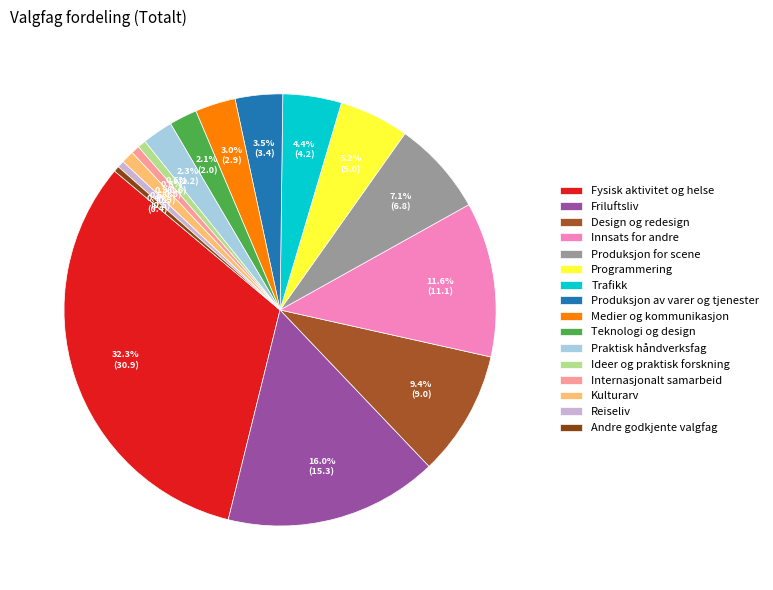

To the nearest percent, what is the difference between the Reiseliv and Fysisk aktivitet og helse slice percentages?

32%